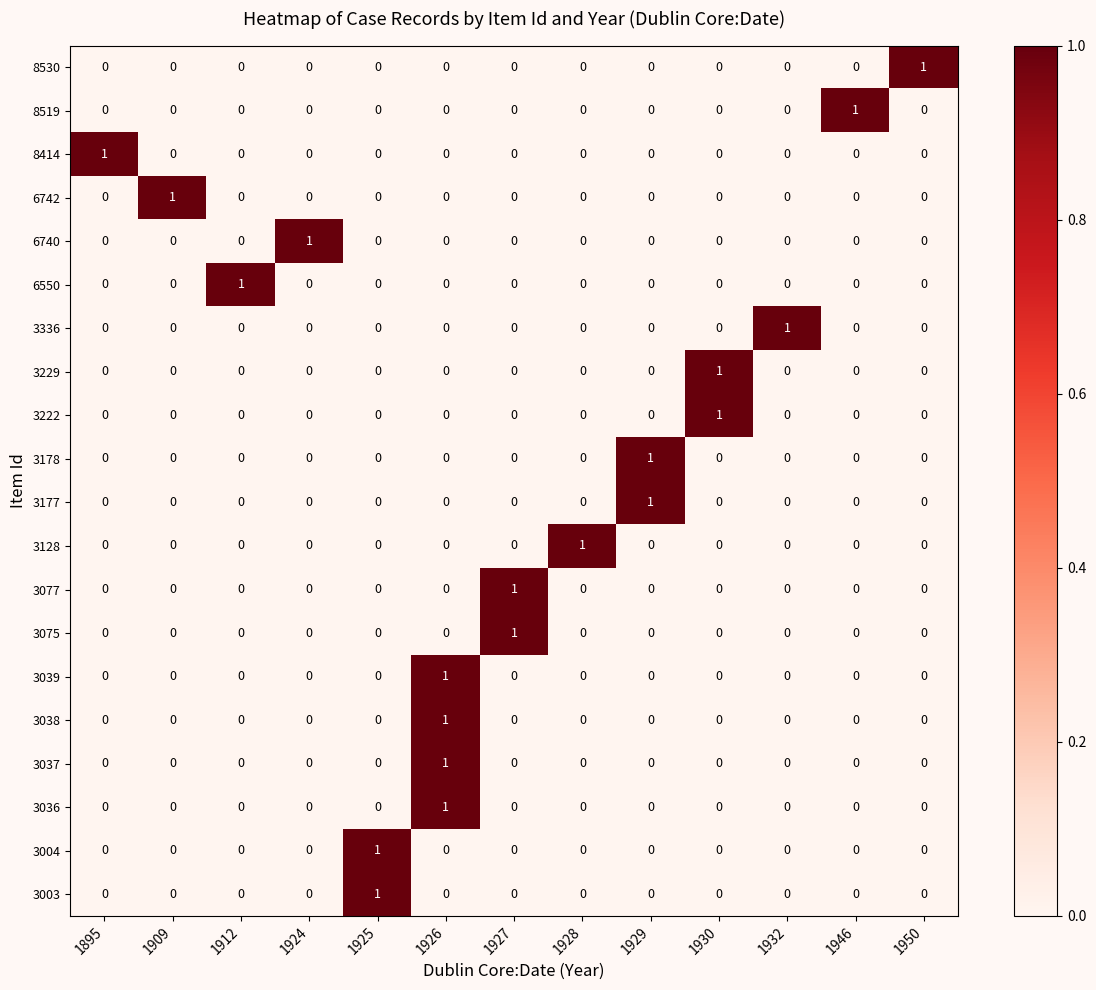

The value of 3336 at 1932 is 1. True or false?

True